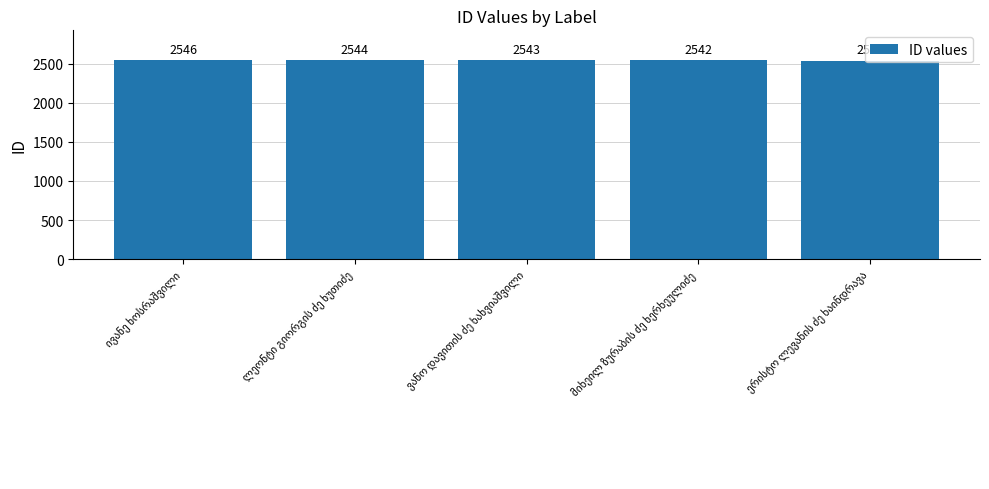

What is the minimum value shown in the chart?

2540